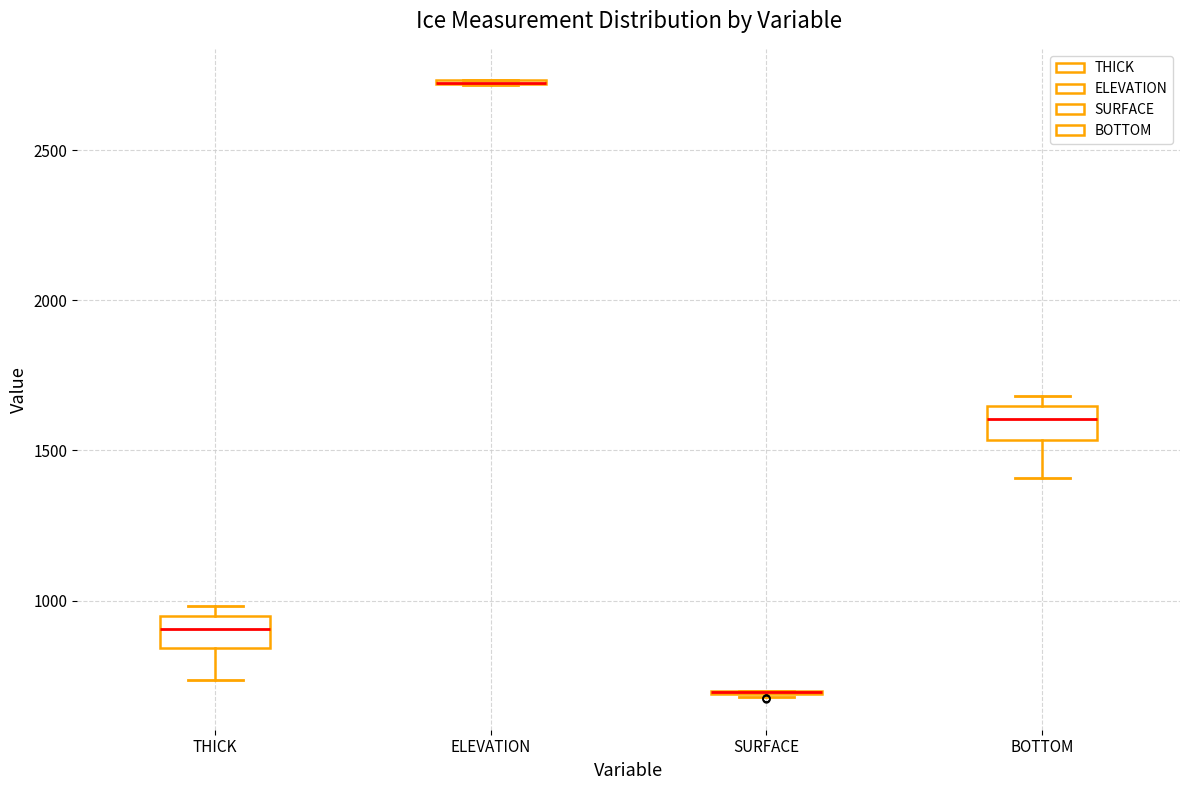

Where is the lower edge of the box for THICK on the y-axis? The values are not printed on the chart, so give them approximately, as read against the axis.

850